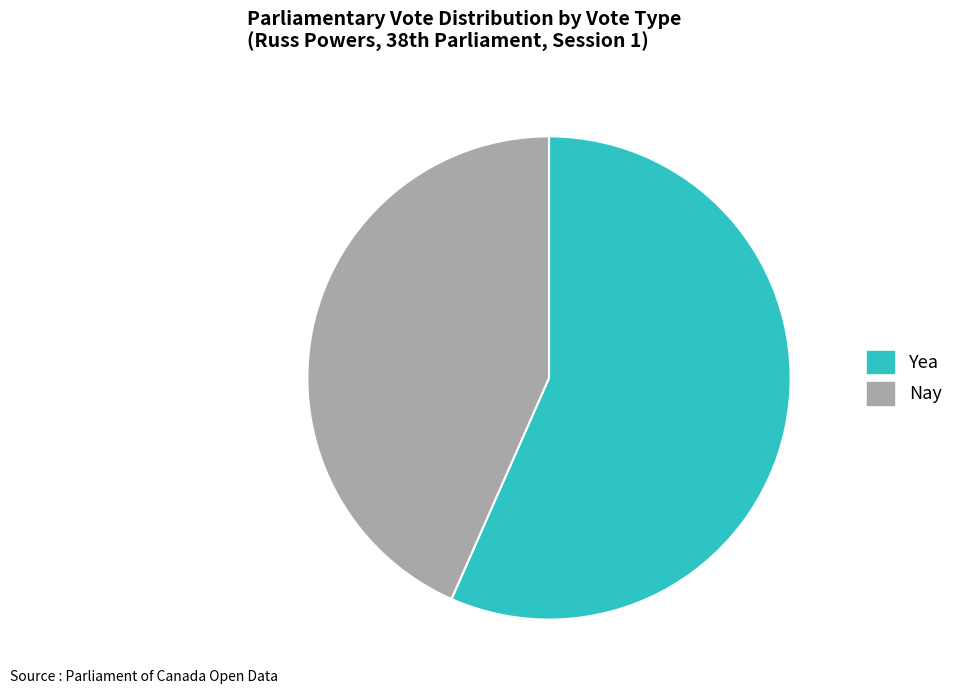

Combined, do Yea and Nay account for over 50%?

Yes